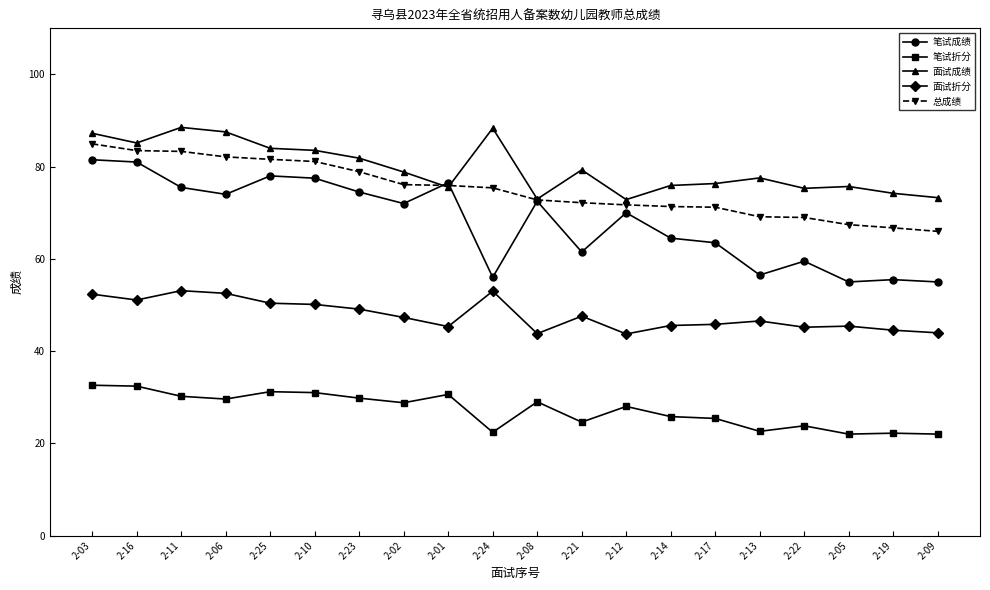

What is the maximum value shown in the chart?

88.5